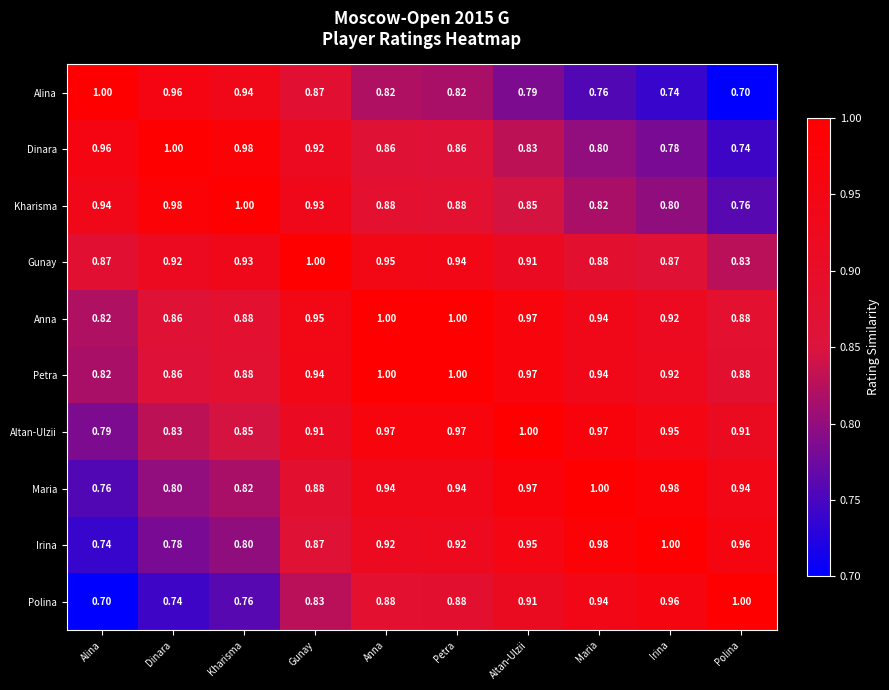

Which category has the highest value in the Irina series?

Irina